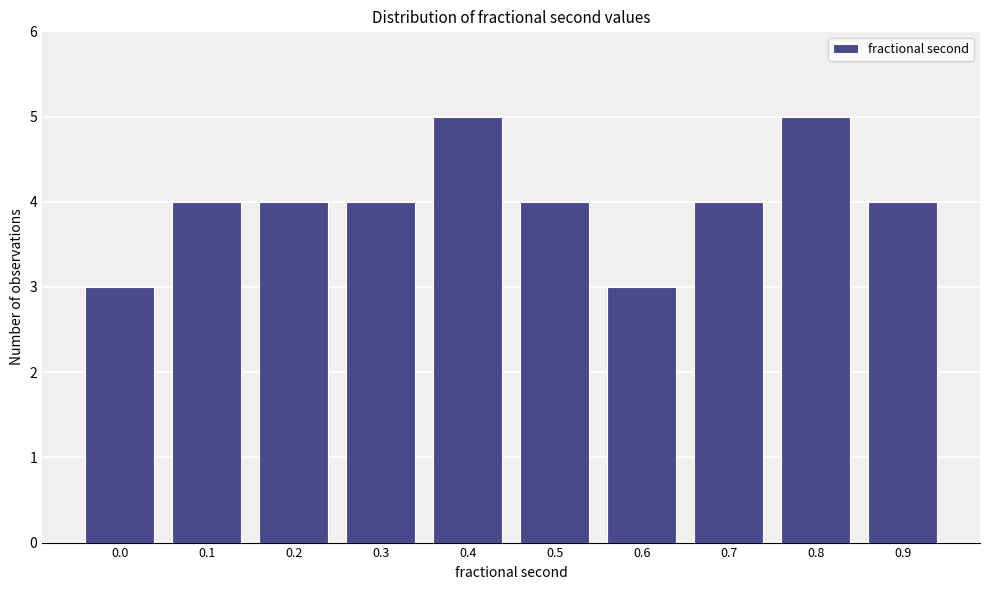

Reading left to right, extract all data points from this chart.

3	4	4	4	5	4	3	4	5	4